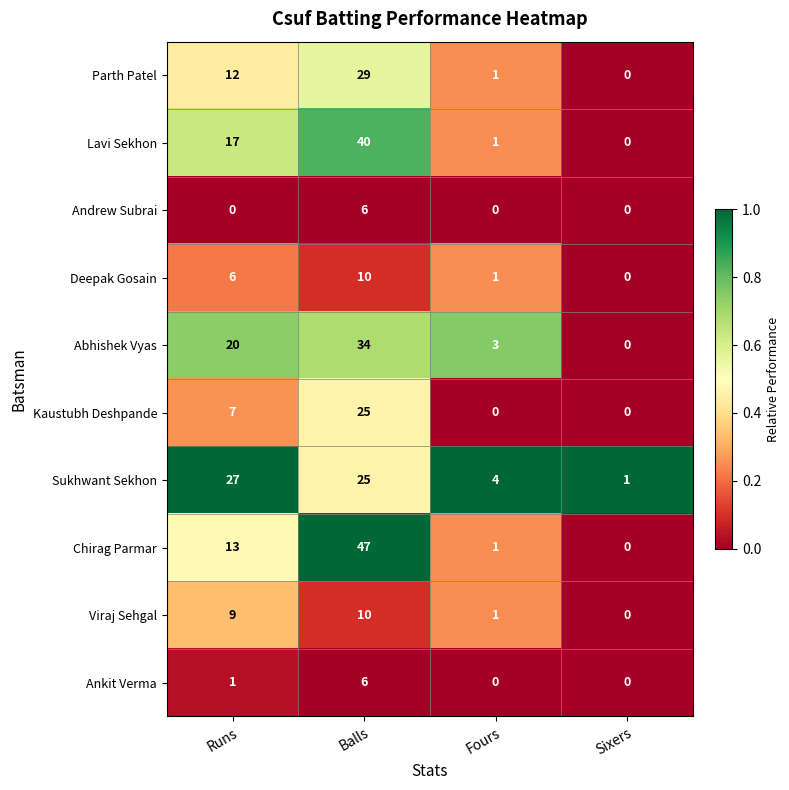

What is the sum of all Andrew Subrai values?

6